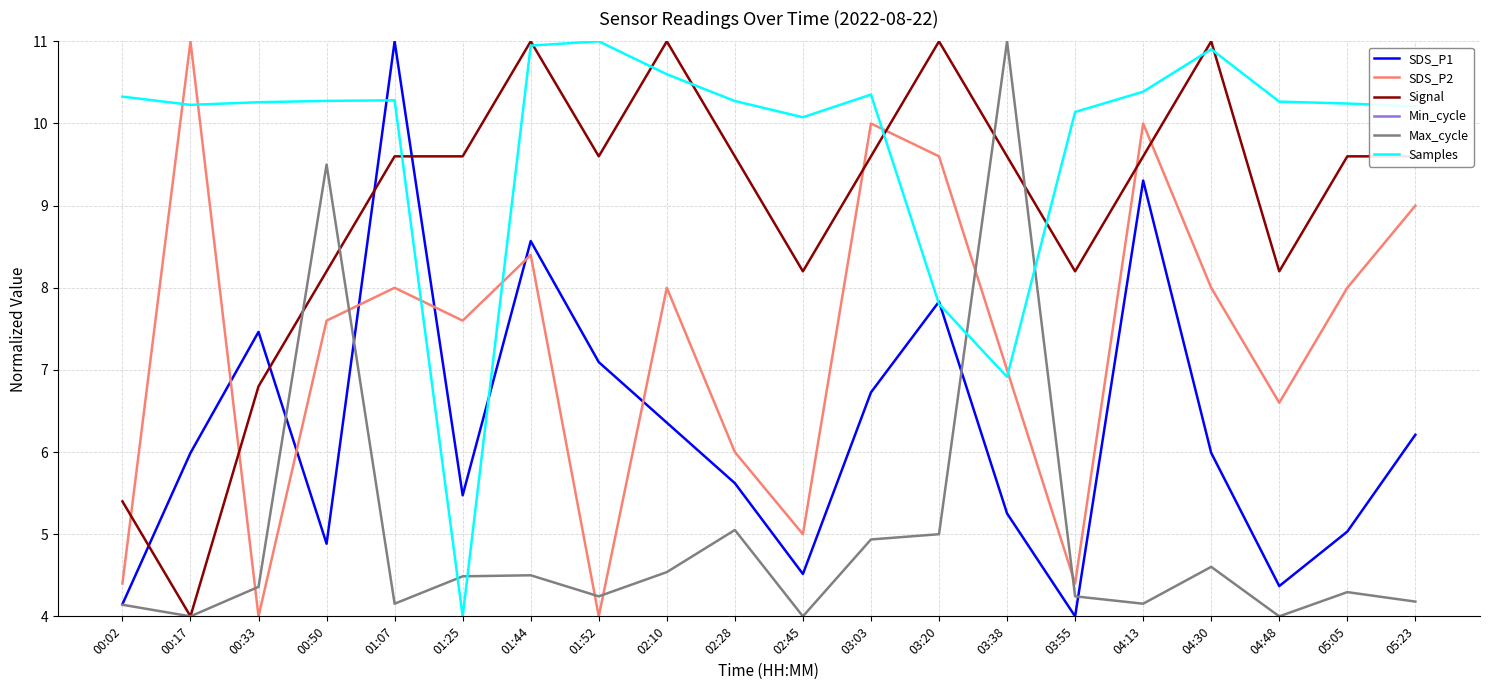

True or false: Signal has more than 1 points higher than both neighbors.

True